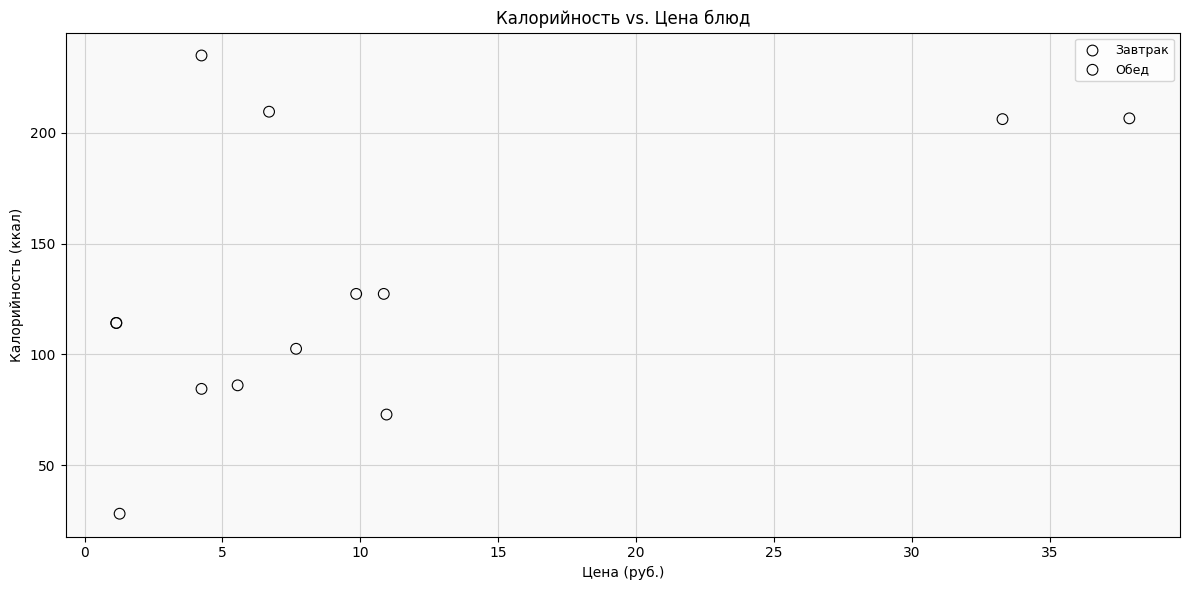

Which series reaches the maximum Y coordinate?

Обед